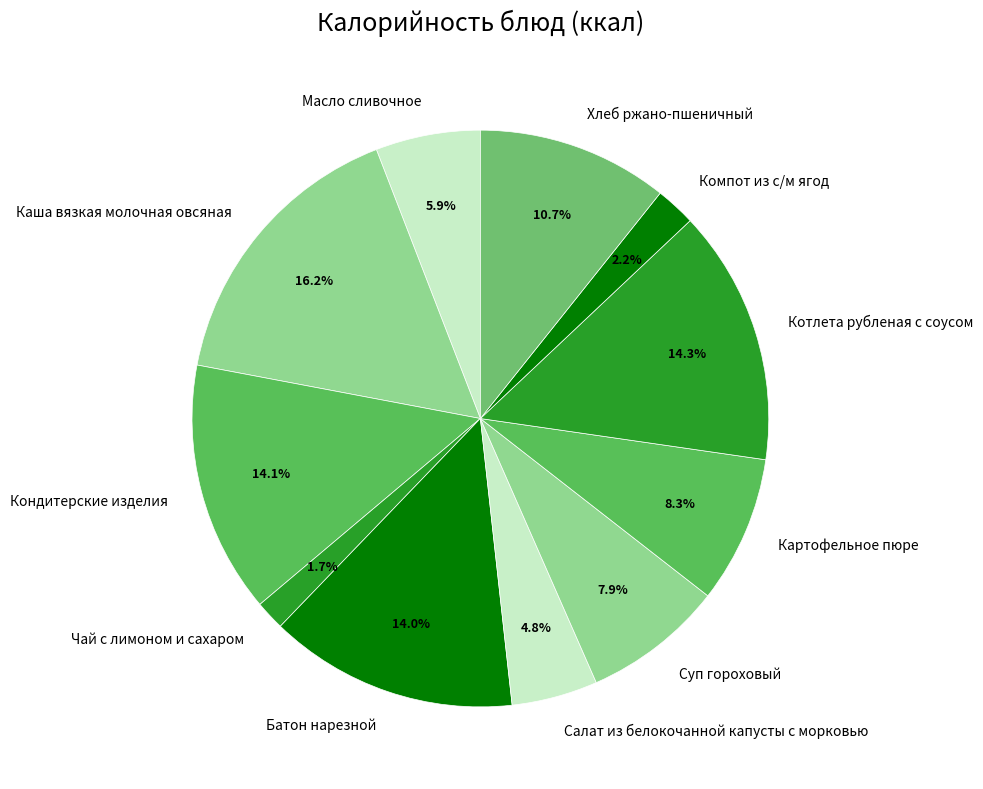

What is the smallest slice in the pie chart?

Чай с лимоном и сахаром